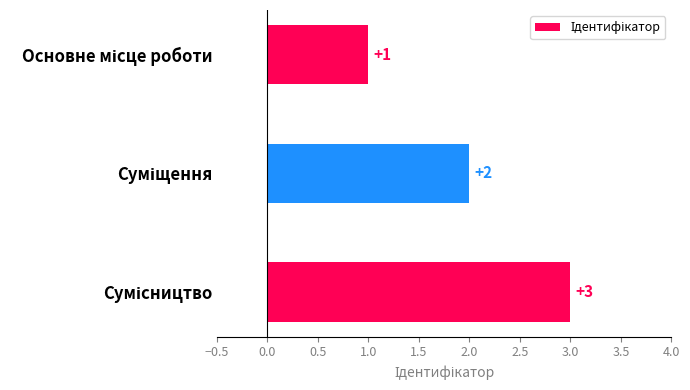

What is the value of the 1st bar from the top?

1